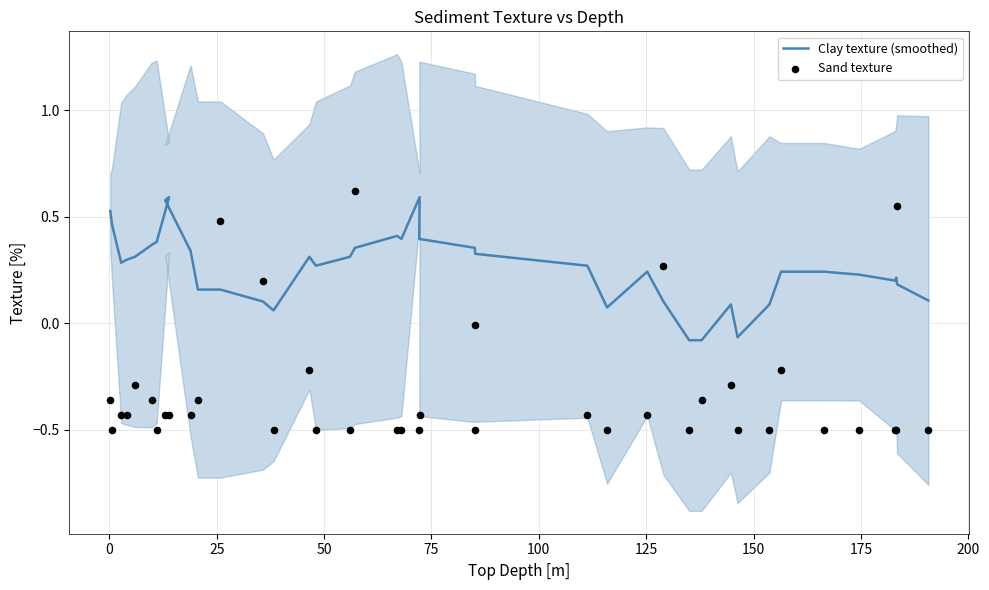

Which series has the largest Y range (max minus min)?

Sand texture